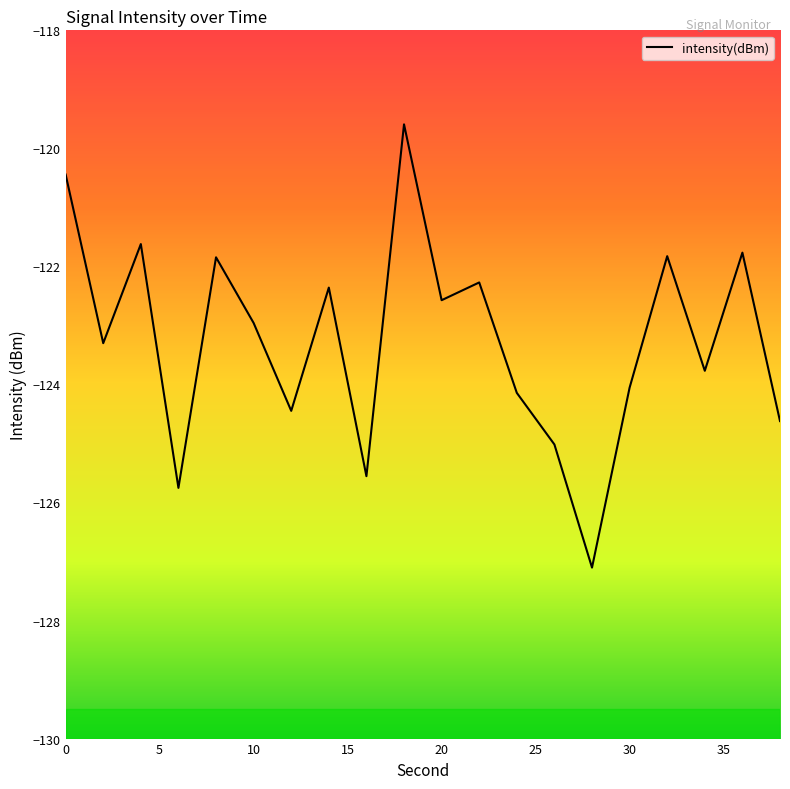

What is the maximum value shown in the chart?

-119.6